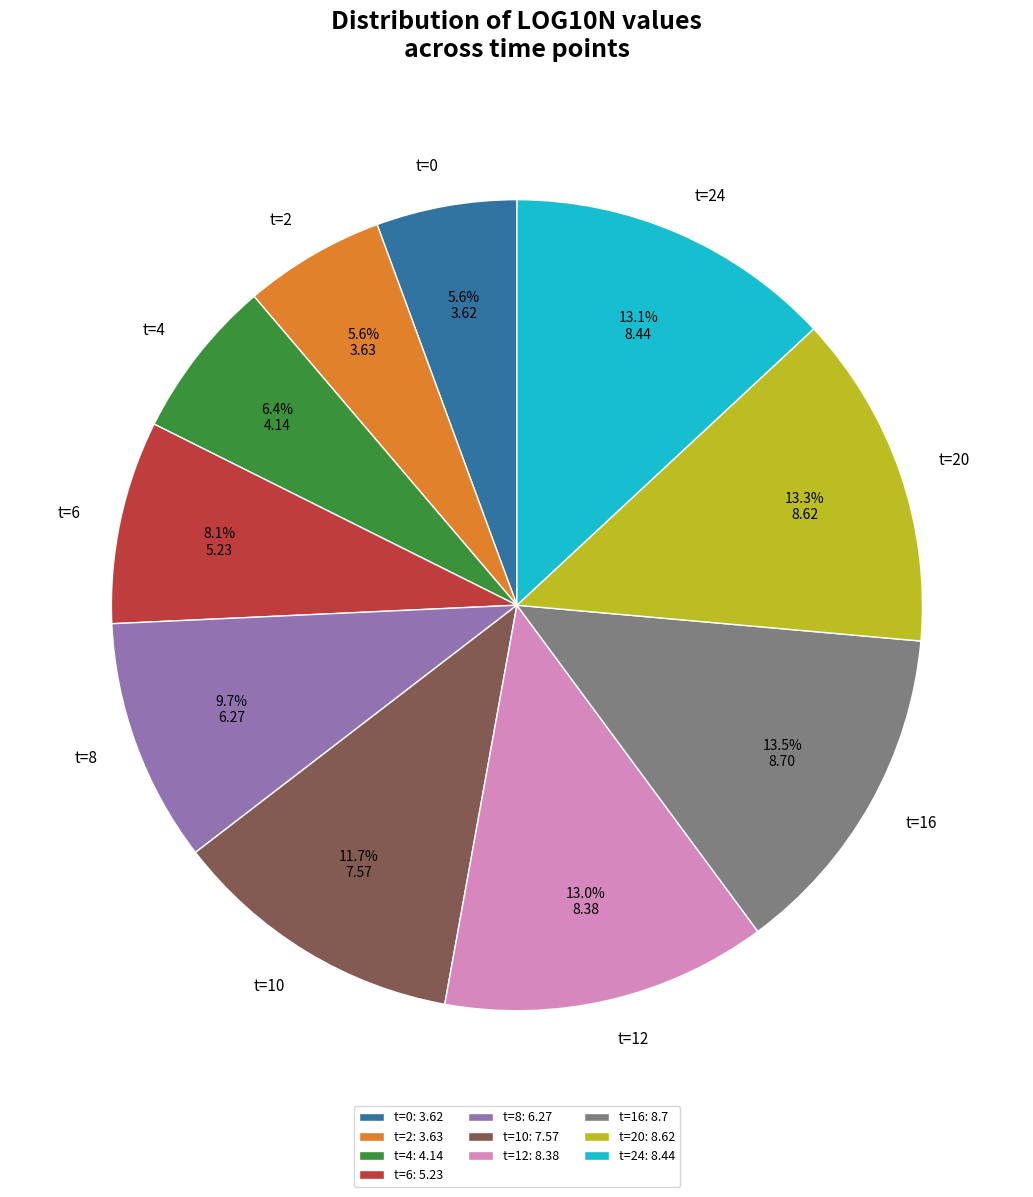

To the nearest percent, what is the difference between the t=6 and t=0 slice percentages?

2%